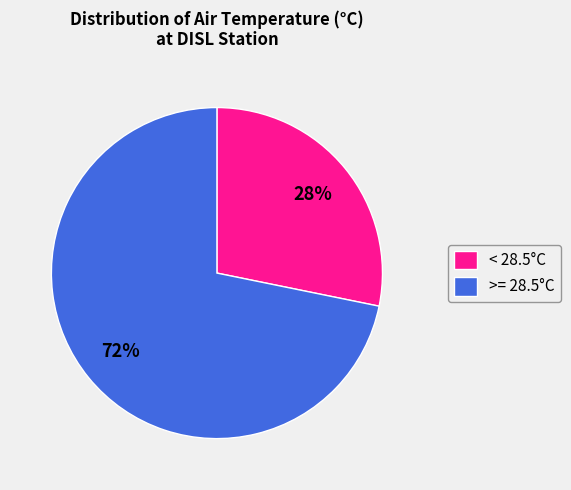

Is there a majority slice in this chart?

Yes